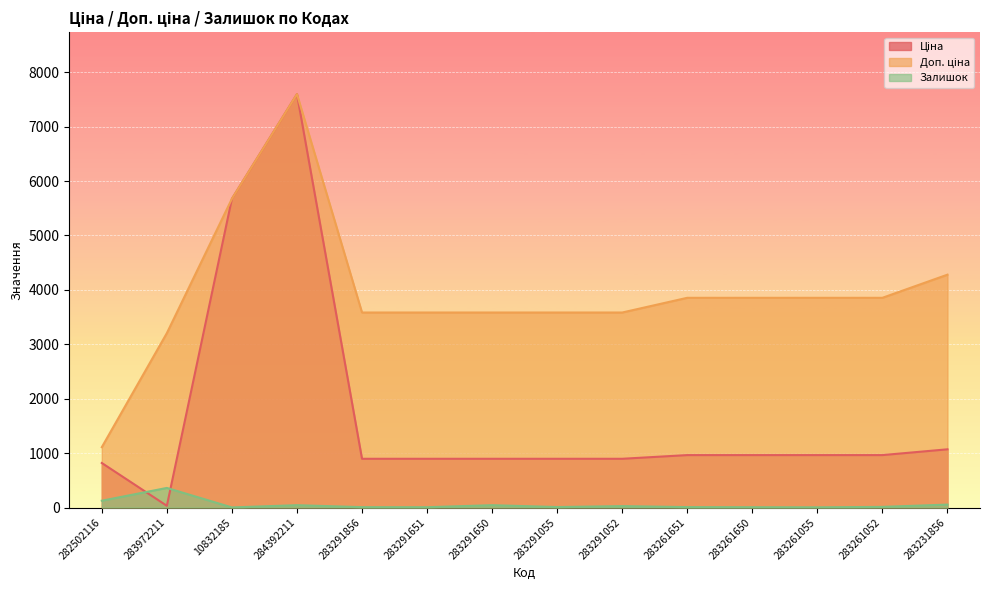

Is it true that Залишок equals 60.7 at 284392211?

False